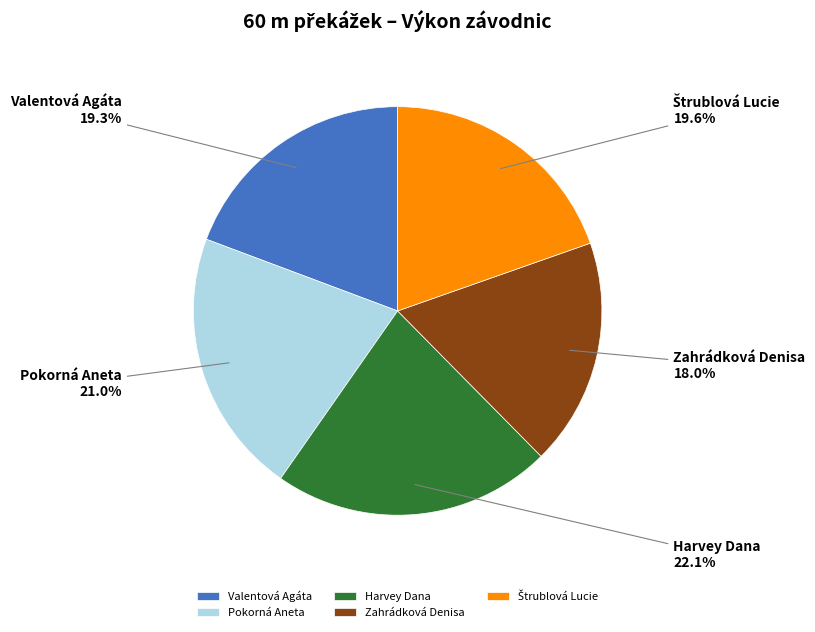

What percentage is NOT represented by Valentová Agáta?

80.7%